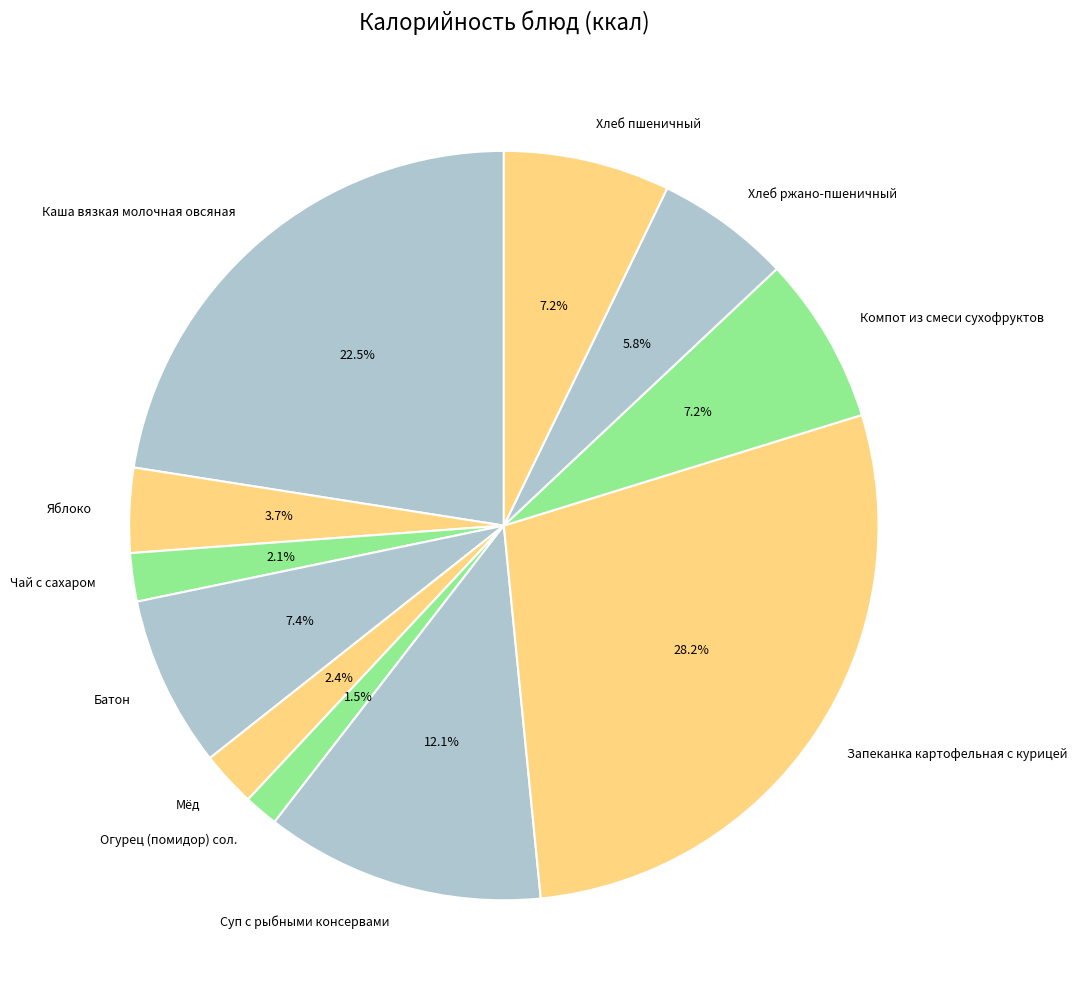

Does Яблоко account for over 50% of the chart?

No